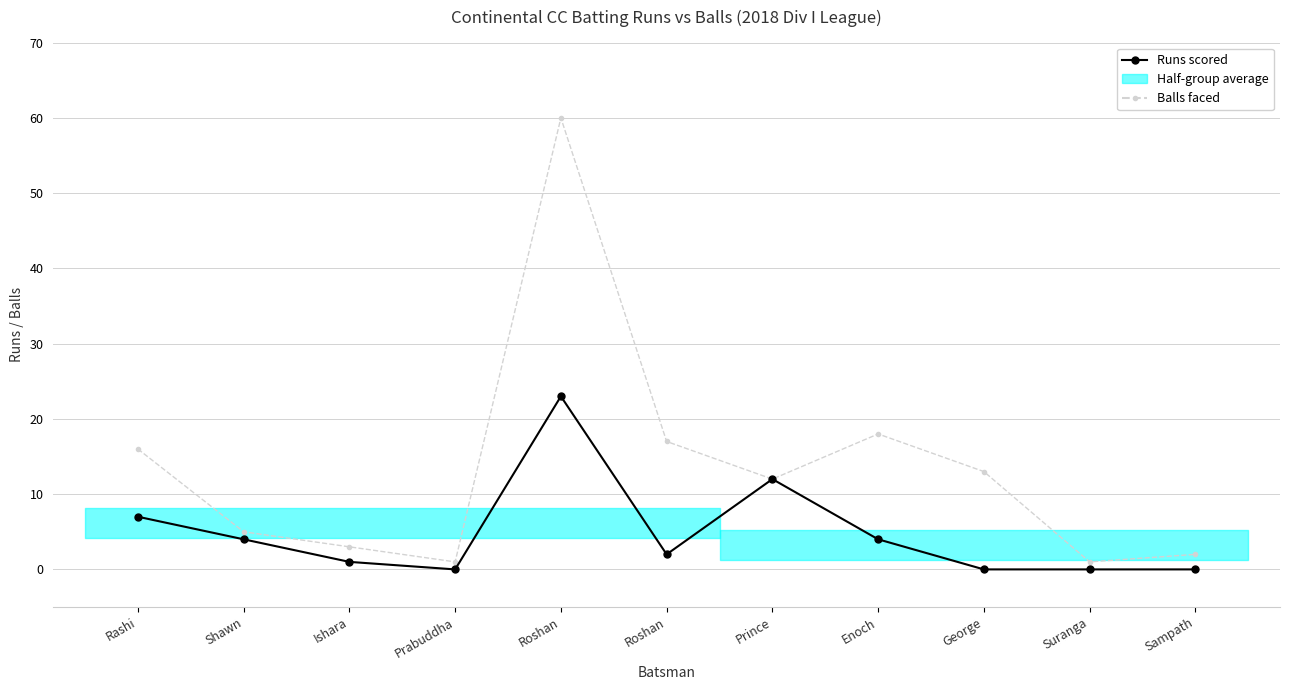

At which category does Runs scored reach its first local peak?

Roshan